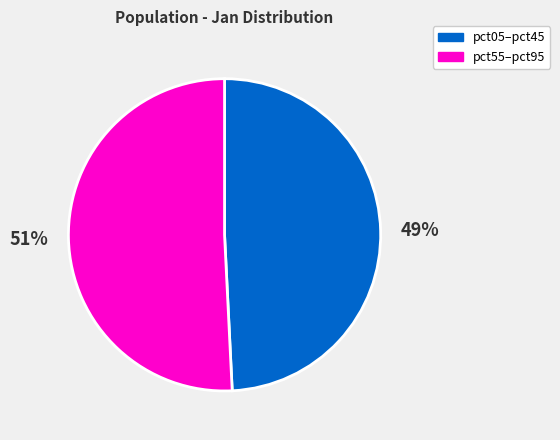

How many slices are in this pie chart?

2